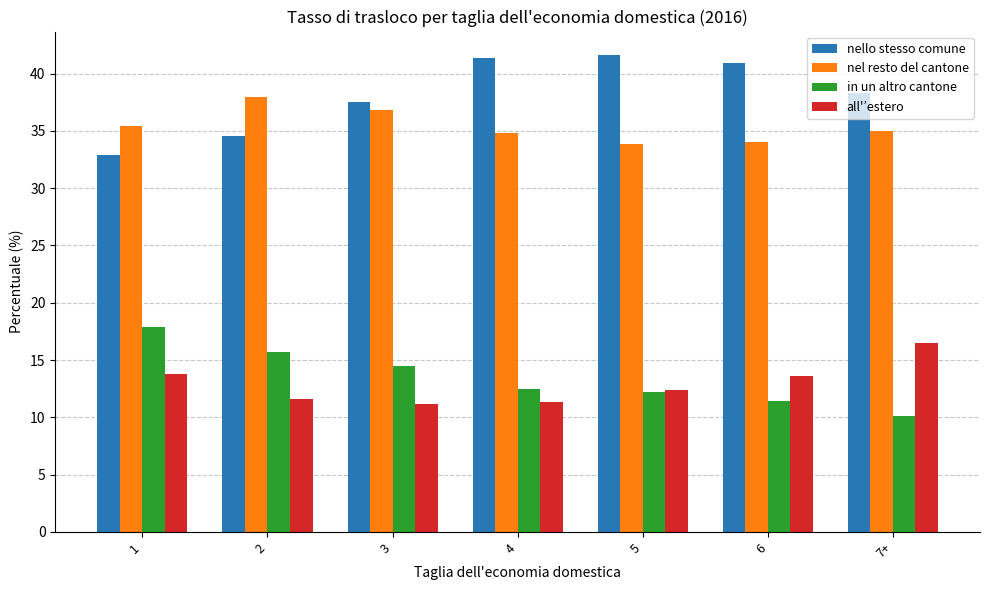

Where does the nel resto del cantone series first go above 35?

1